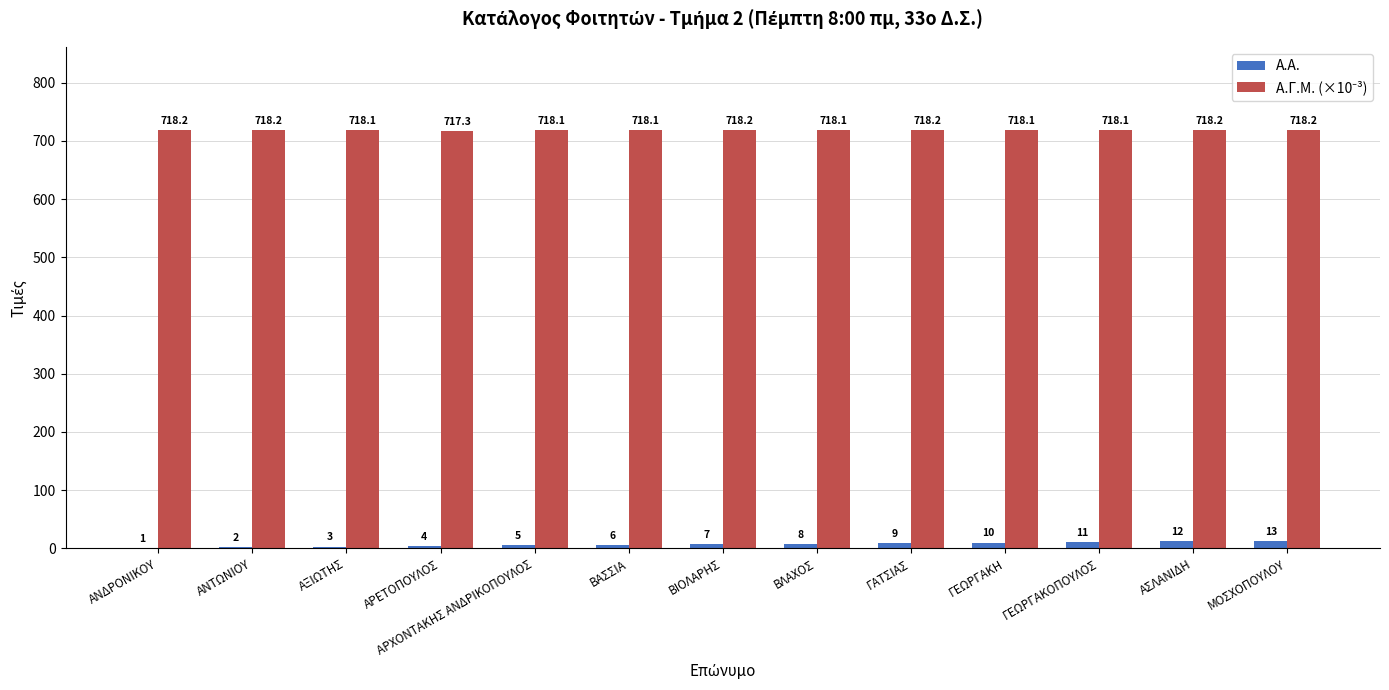

What is the maximum value shown in the chart?

718.2